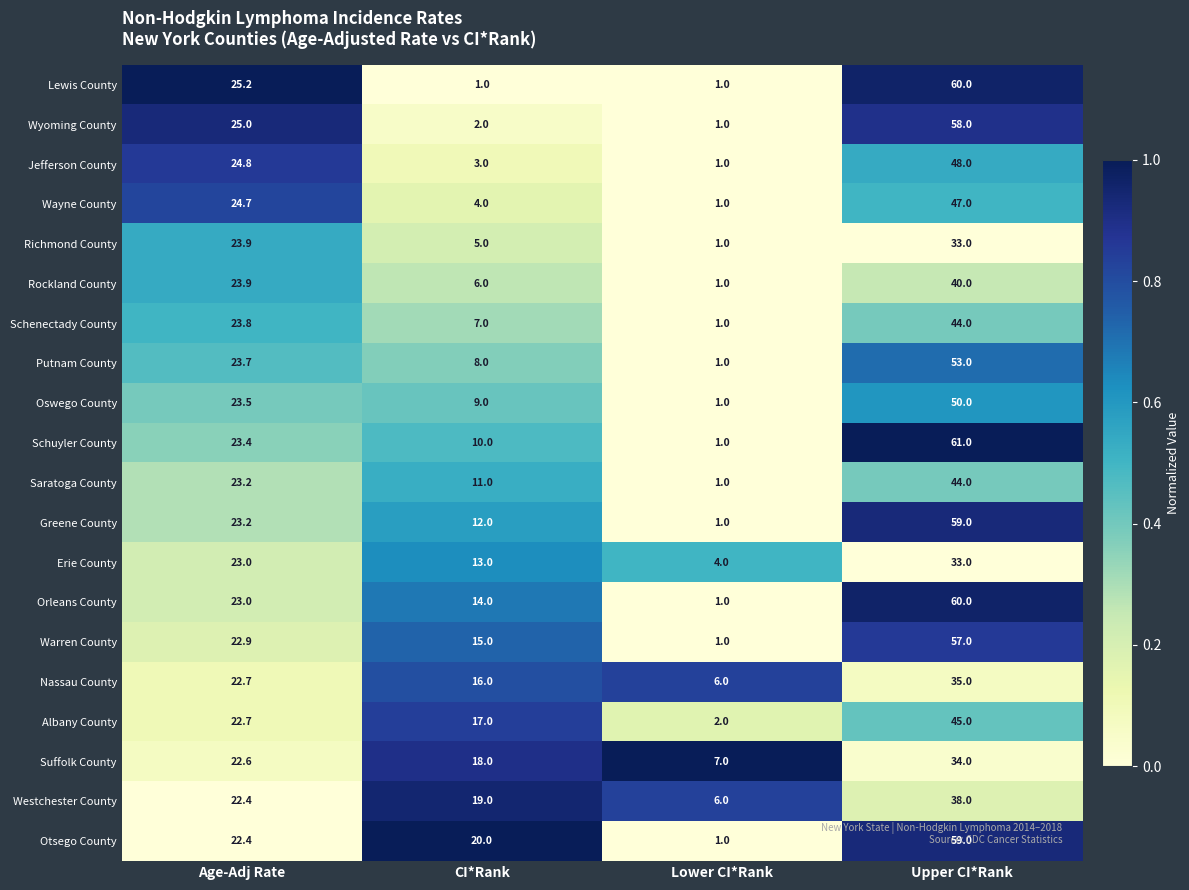

Which series changed the most between Lower CI*Rank and Upper CI*Rank?

Schuyler County